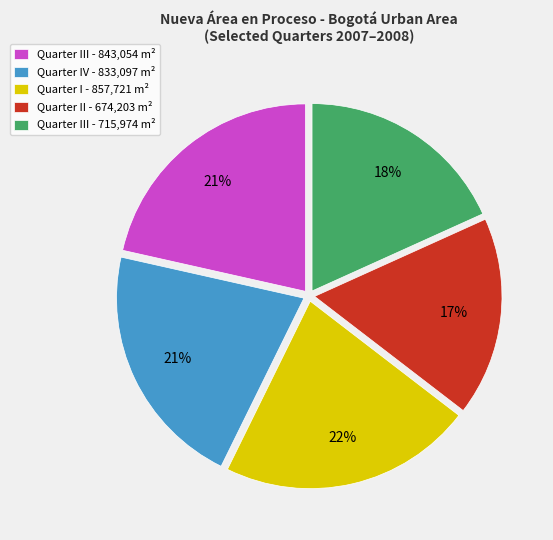

To the nearest percent, what is the difference between the Quarter III - 715,974 m² and Quarter I - 857,721 m² slice percentages?

4%